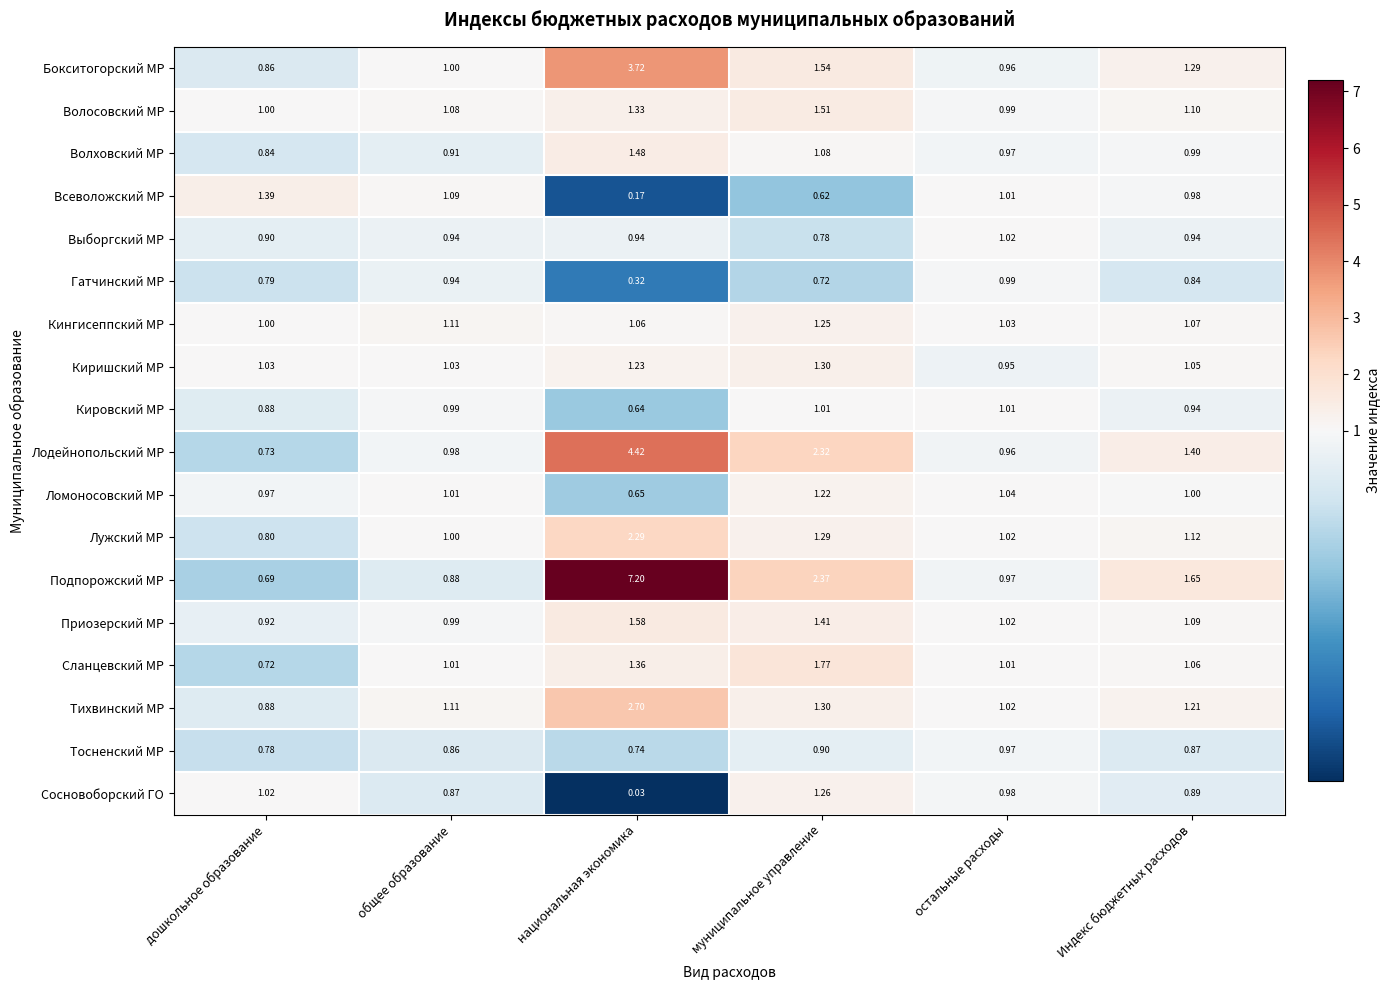

Which series changed the most between дошкольное образование and национальная экономика?

Подпорожский МР